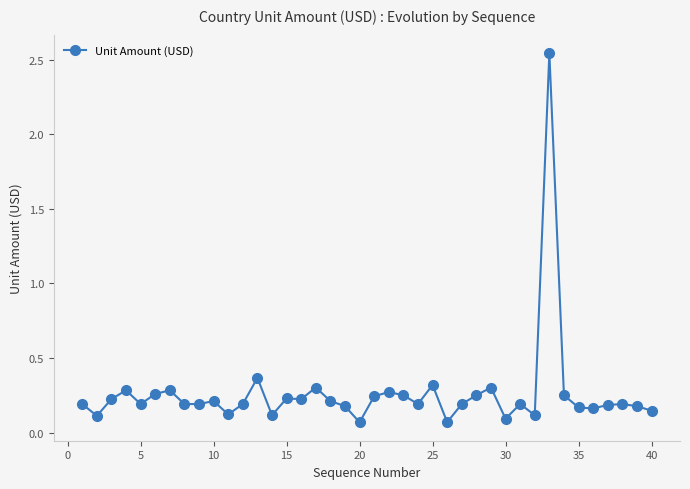

True or false: the data has more than 0 interior local peaks.

True